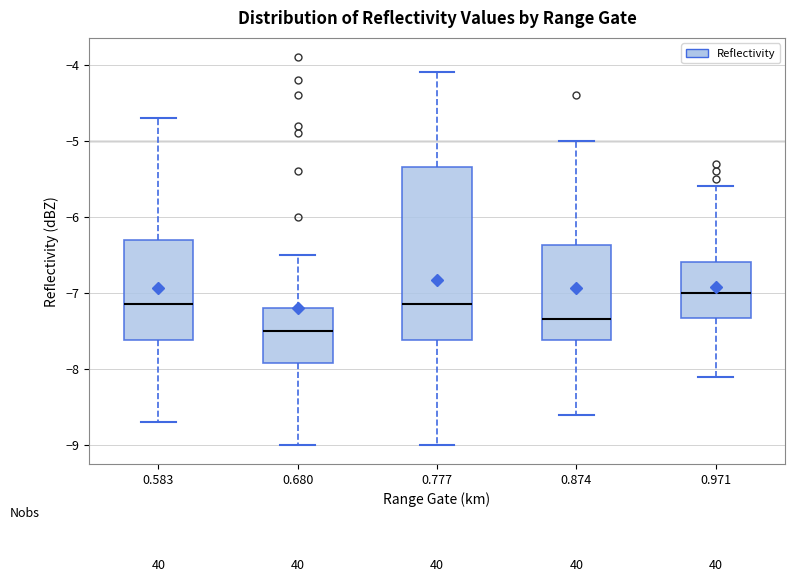

Reading left to right, transcribe this box plot: for each box, give where its median line is, the range the box spans, and where its two whiskers end, as read against the y-axis. The values are not printed on the chart, so give them approximately, as read against the axis.

0.583: median -7.1, box -7.6 to -6.3, whiskers -8.7 to -4.7
0.680: median -7.5, box -7.9 to -7.2, whiskers -9.0 to -6.5
0.777: median -7.1, box -7.6 to -5.3, whiskers -9.0 to -4.1
0.874: median -7.3, box -7.6 to -6.4, whiskers -8.6 to -5.0
0.971: median -7.0, box -7.3 to -6.6, whiskers -8.1 to -5.6